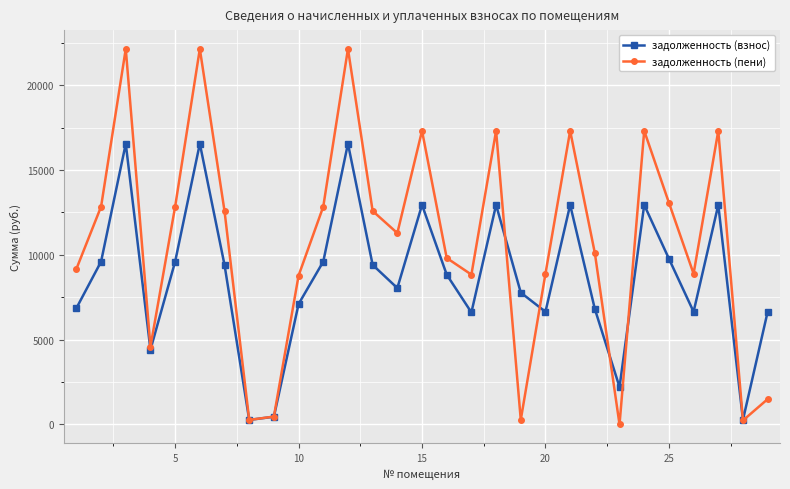

At how many categories does at least one series exceed 5178?

24